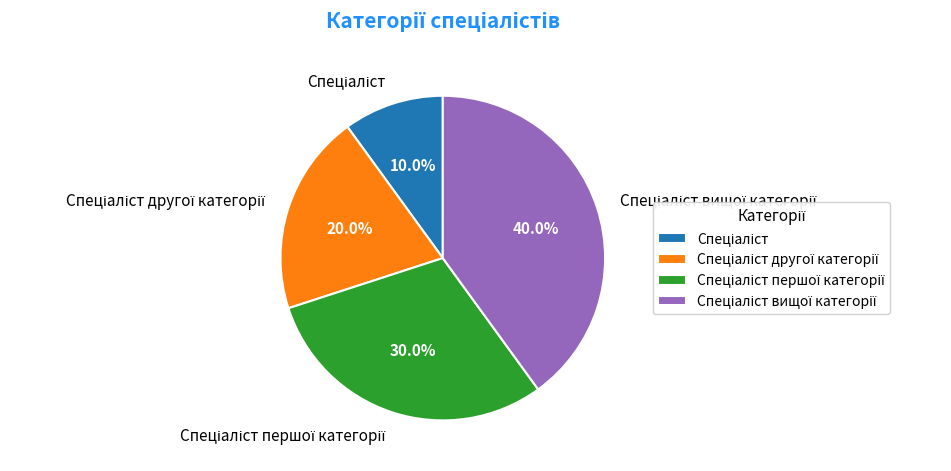

Count the number of slices in the pie.

4